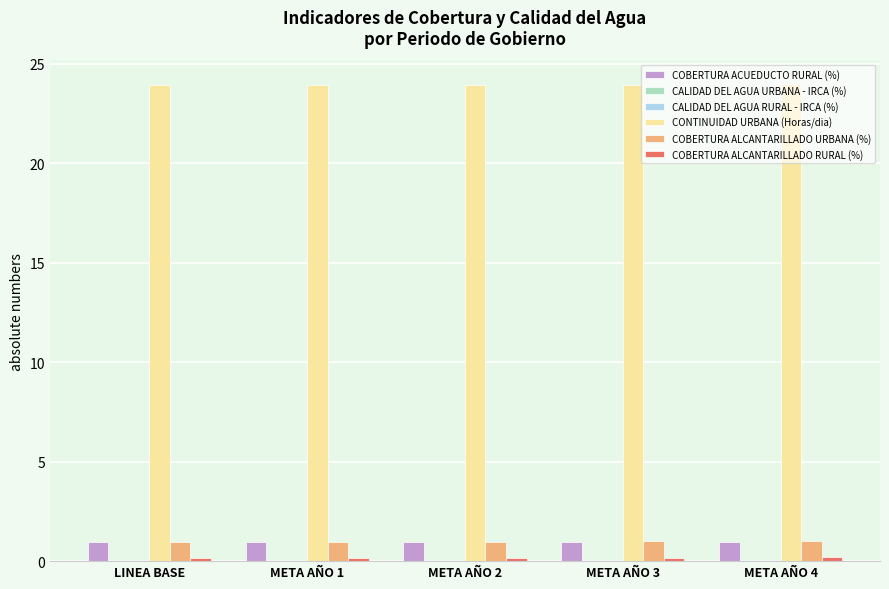

What is the maximum value shown in the chart?

24.0